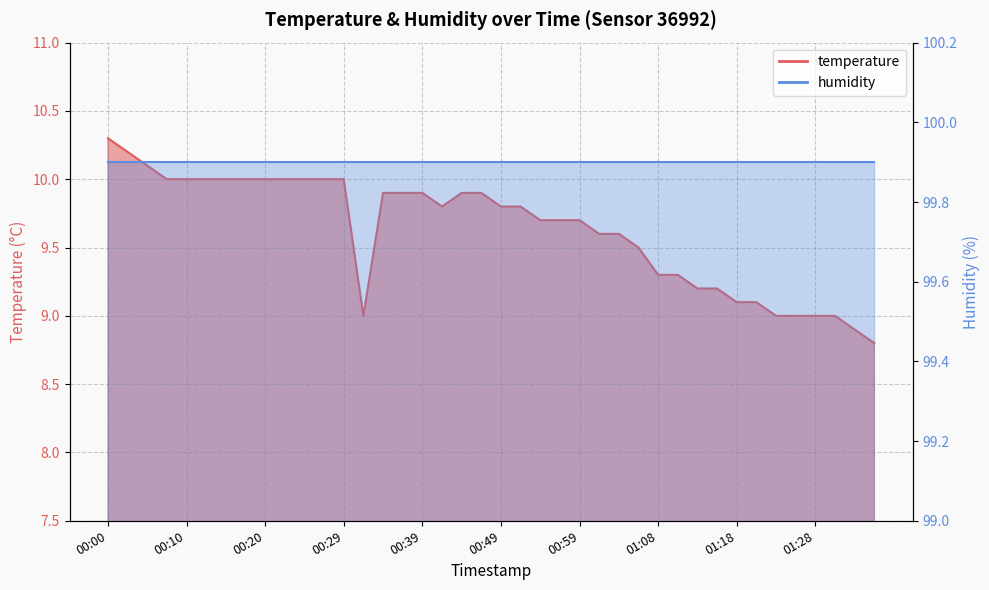

Reading left to right, extract all data points from this chart.

00:00=10.3	00:02=10.2	00:05=10.1	00:07=10.0	00:10=10.0	00:12=10.0	00:15=10.0	00:17=10.0	00:20=10.0	00:22=10.0	00:25=10.0	00:27=10.0	00:29=10.0	00:32=9.0	00:34=9.9	00:37=9.9	00:39=9.9	00:42=9.8	00:44=9.9	00:47=9.9	00:49=9.8	00:51=9.8	00:54=9.7	00:56=9.7	00:59=9.7	01:01=9.6	01:04=9.6	01:06=9.5	01:08=9.3	01:11=9.3	01:13=9.2	01:16=9.2	01:18=9.1	01:21=9.1	01:23=9.0	01:26=9.0	01:28=9.0	01:31=9.0	01:33=8.9	01:35=8.8